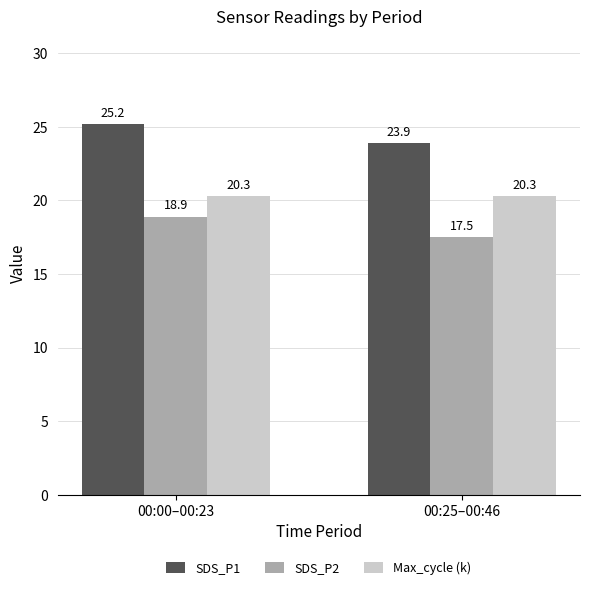

What is the total value across all series at 00:25–00:46?

61.7